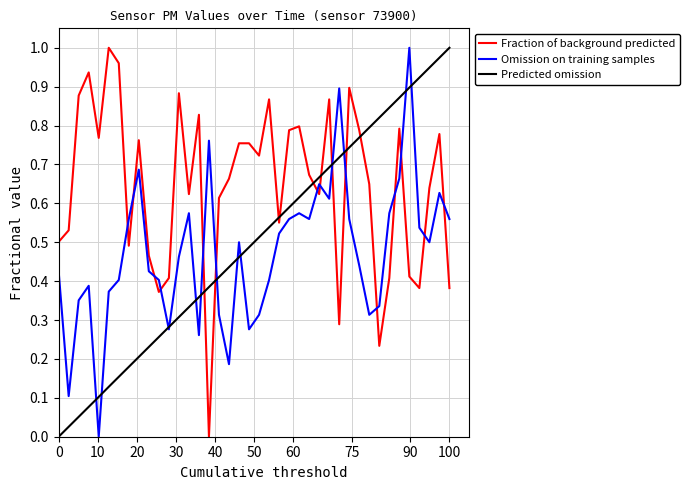

Which series has the largest total across all categories?

Fraction of background predicted